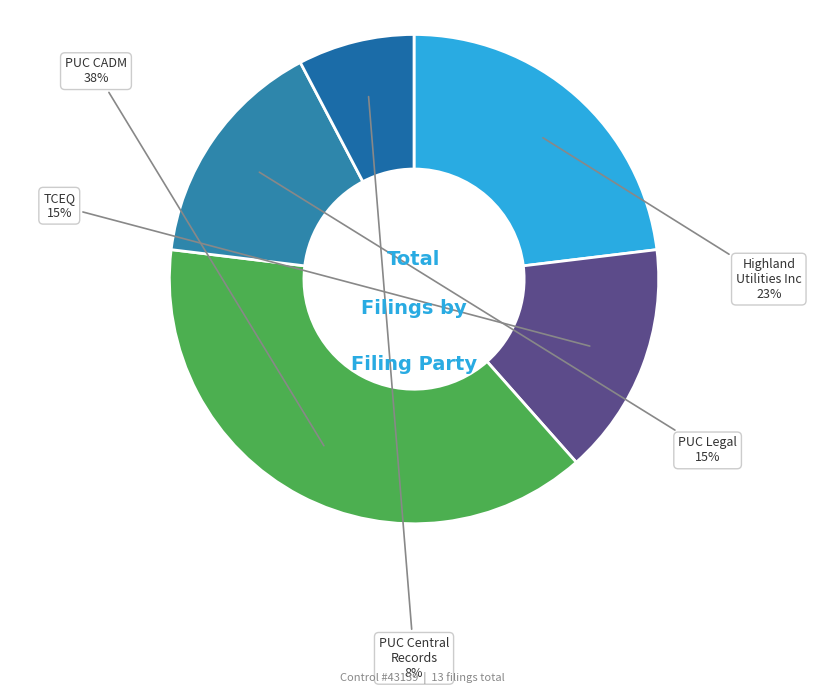

Which category has the biggest portion of the pie?

PUC CADM